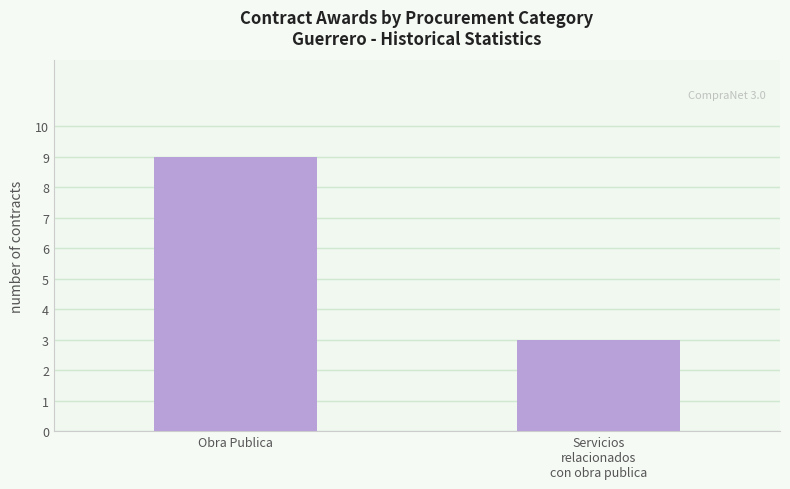

Is it true that the value at Servicios
relacionados
con obra publica is 5?

False